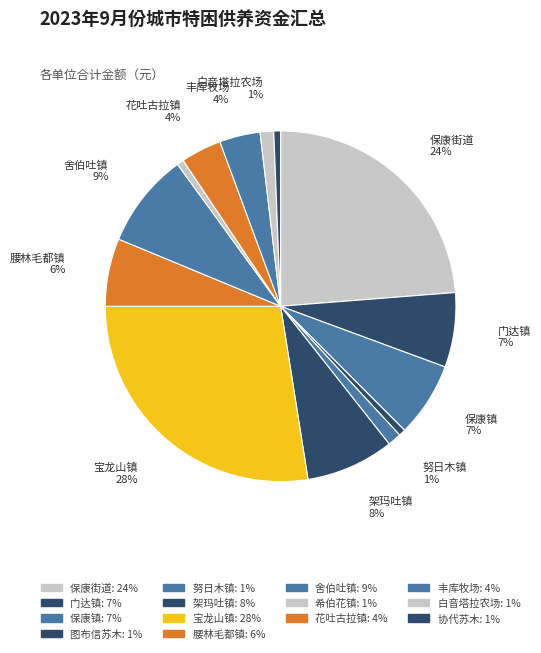

Count the number of slices in the pie.

14